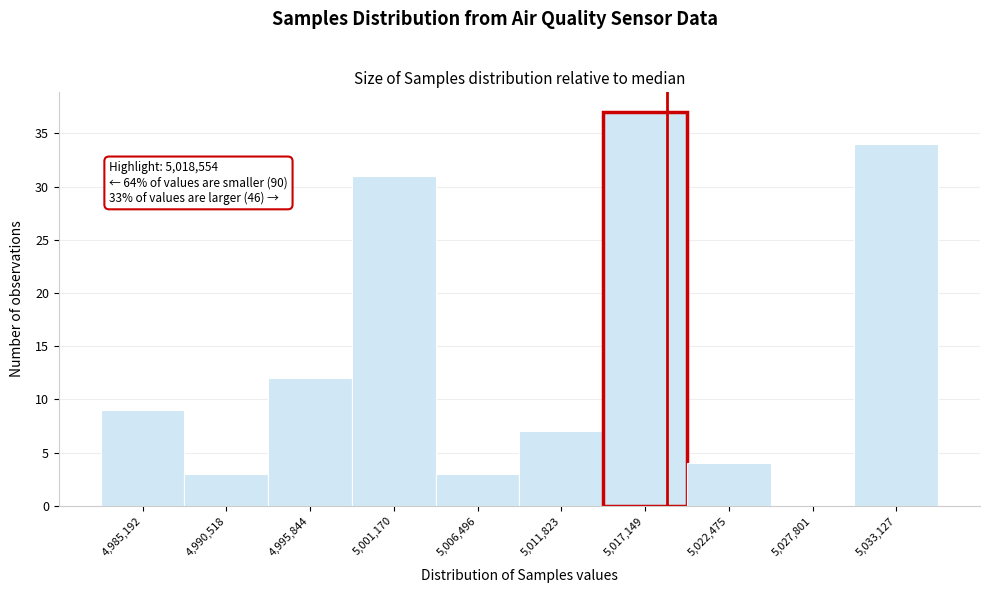

Which range on the x-axis has the tallest bar?

5014000 to 5020000